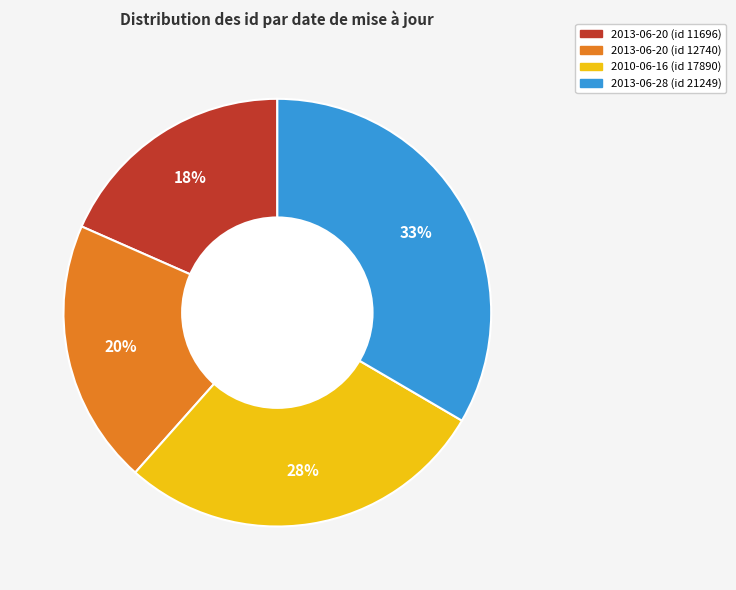

Do 2013-06-20 (id 12740) and 2010-06-16 (id 17890) together represent more than half of the pie?

No